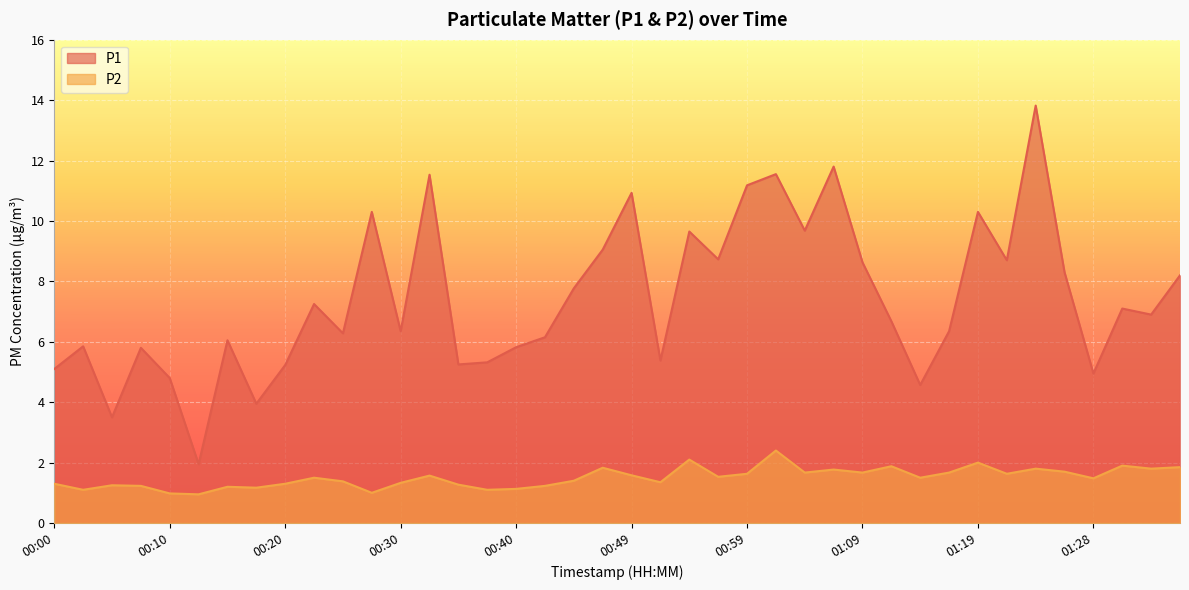

What is the spread (max minus min) of values at 00:05?

2.2